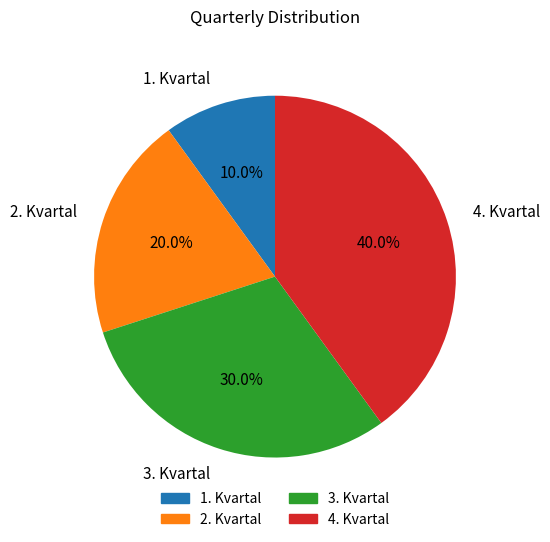

How many segments does this pie chart have?

4